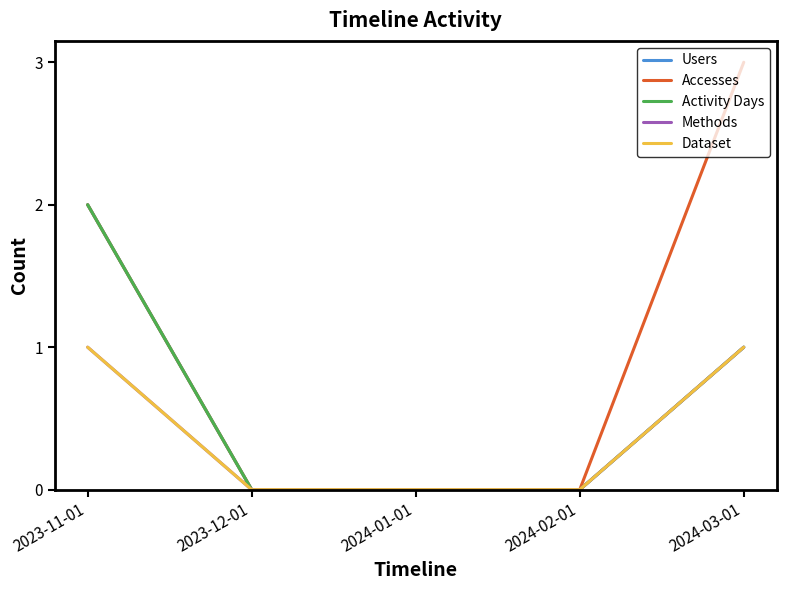

Does the chart have visible grid lines?

No